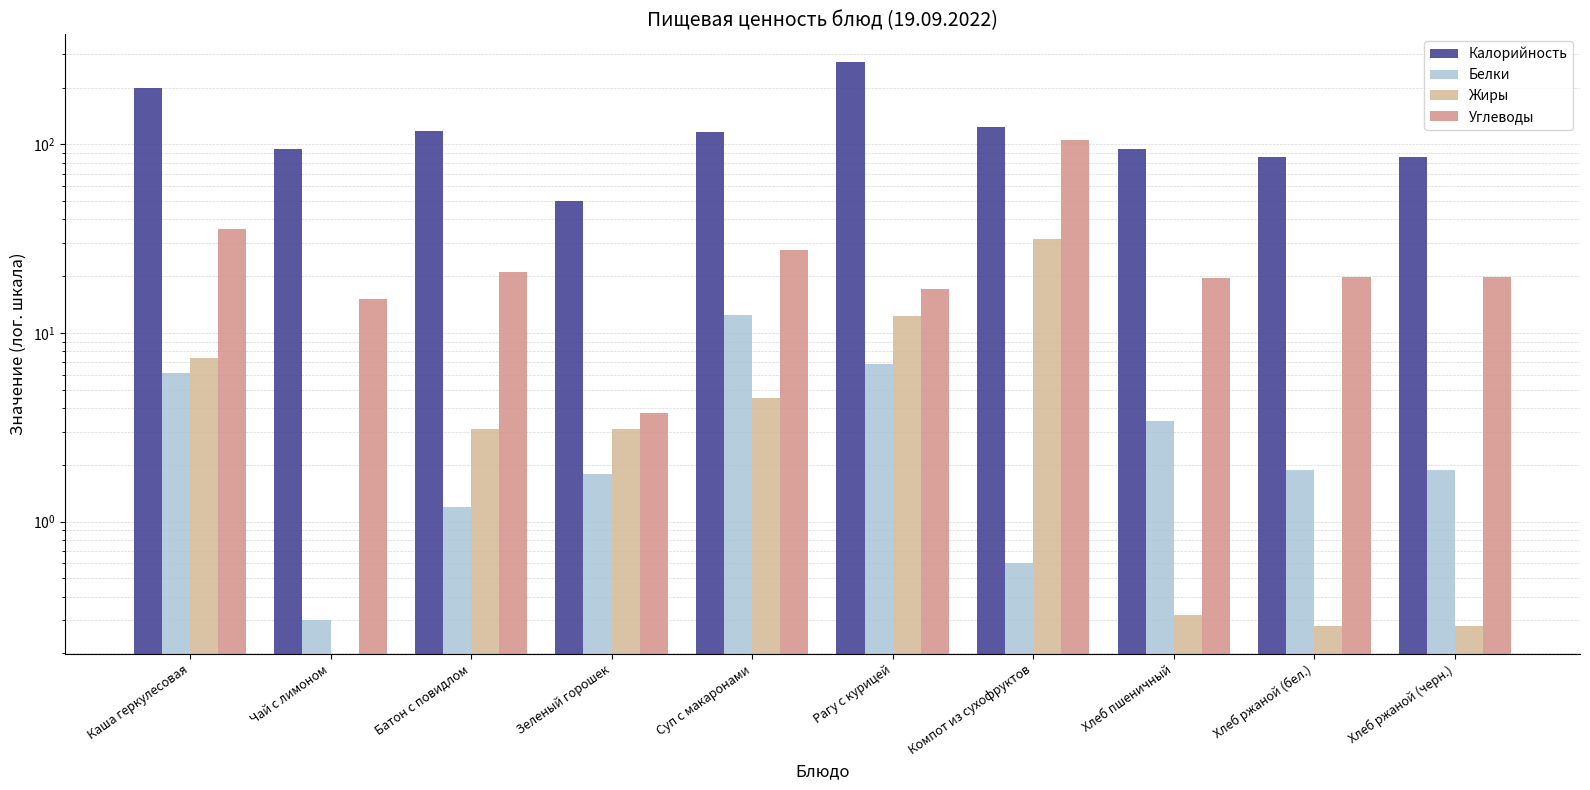

What are all the series names shown in the legend?

Калорийность, Белки, Жиры, Углеводы